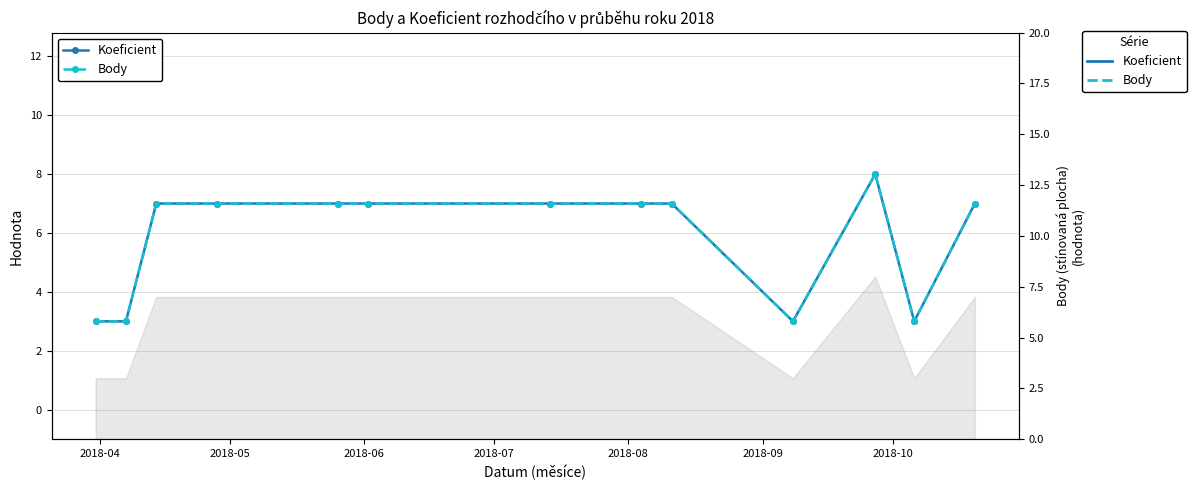

How many values in the Koeficient series exceed 7?

1